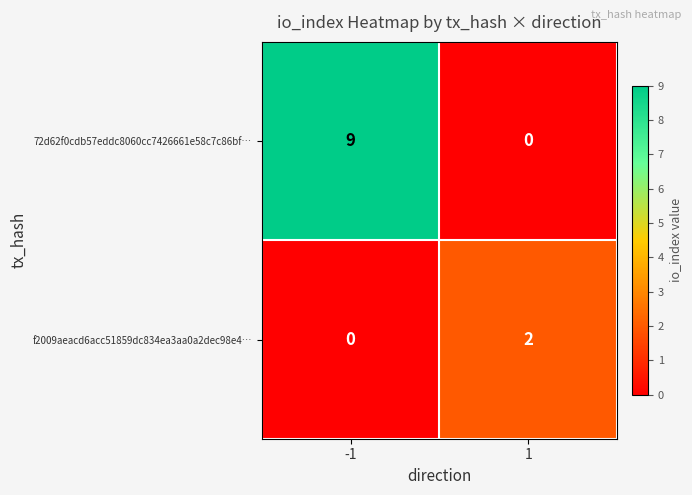

Reading right to left, transcribe all the data shown in this chart.

72d62f0cdb57eddc8060cc7426661e58c7c86bf…: 0	9
f2009aeacd6acc51859dc834ea3aa0a2dec98e4…: 2	0